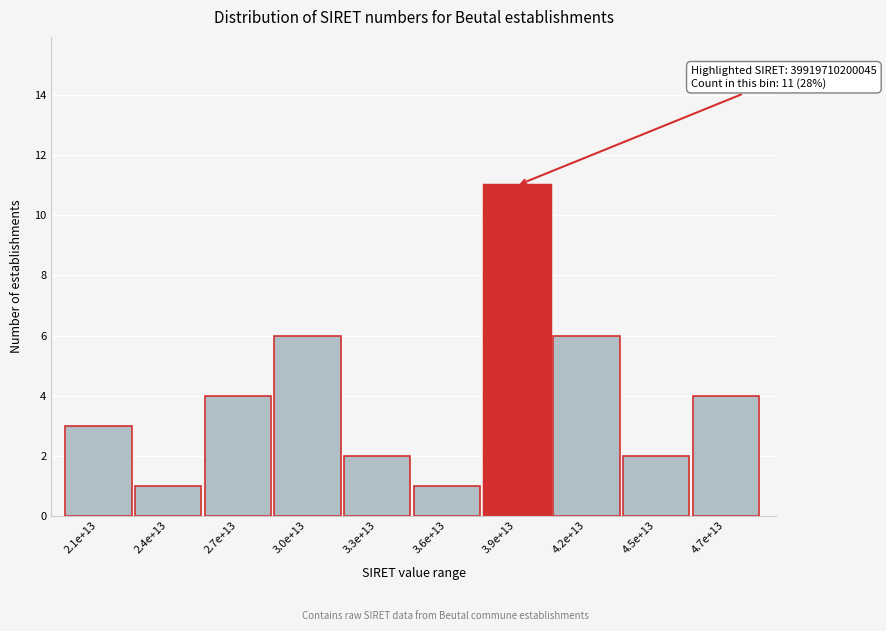

Reading right to left, extract all data points from this chart.

4.7e+13=4	4.5e+13=2	4.2e+13=6	3.9e+13=11	3.6e+13=1	3.3e+13=2	3.0e+13=6	2.7e+13=4	2.4e+13=1	2.1e+13=3